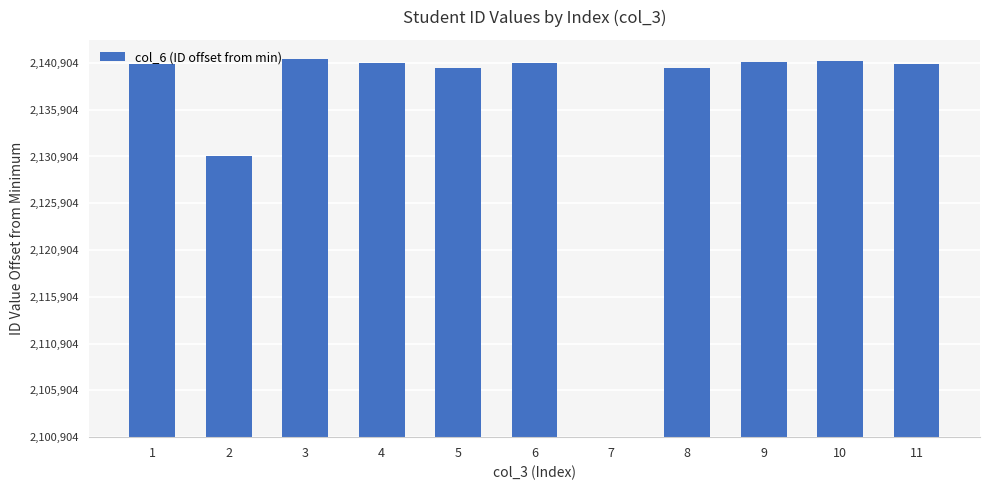

How many series are shown in this chart?

1